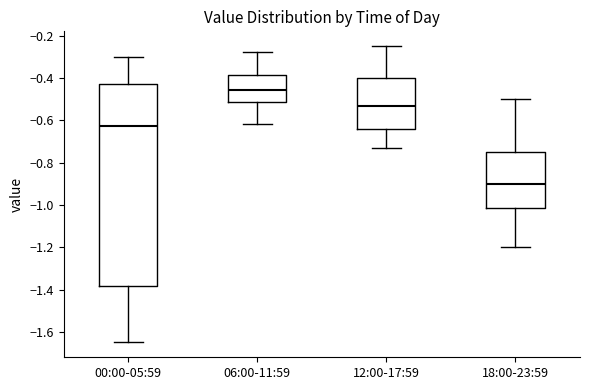

Which box is the tallest, from its lower edge to its upper edge?

00:00-05:59